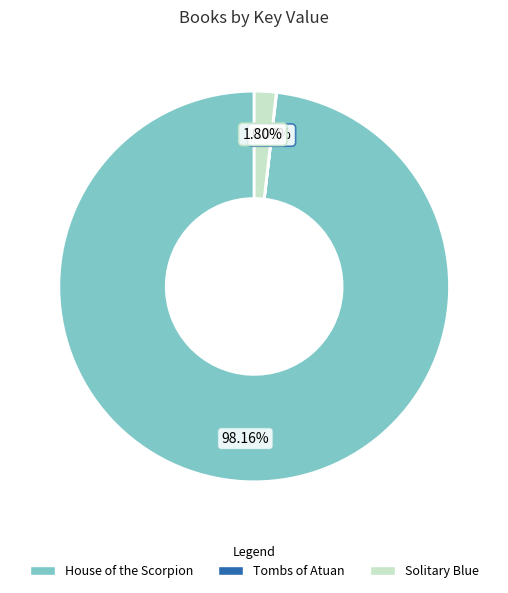

Does Solitary Blue represent more than half of the total?

No